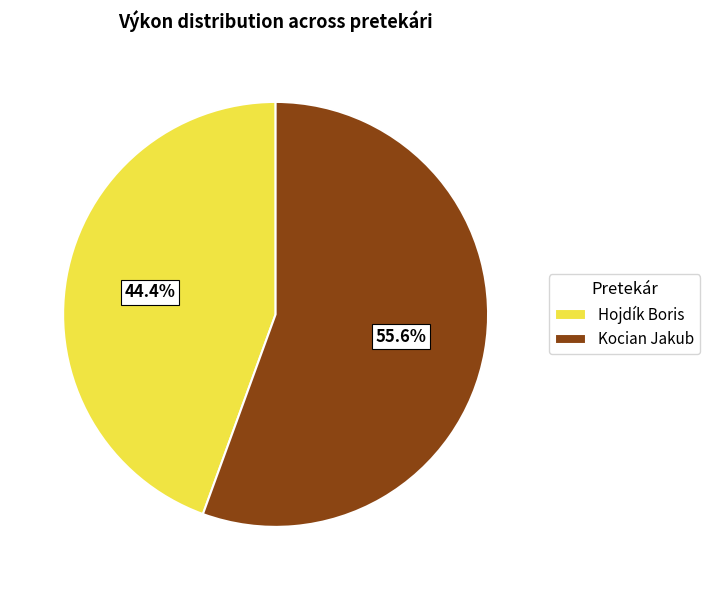

What percentage is the Hojdík Boris slice, to the nearest percent?

44%